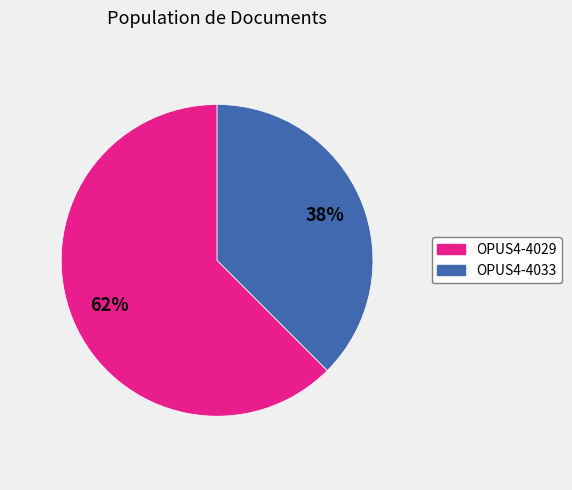

What is the smallest slice in the pie chart?

OPUS4-4033